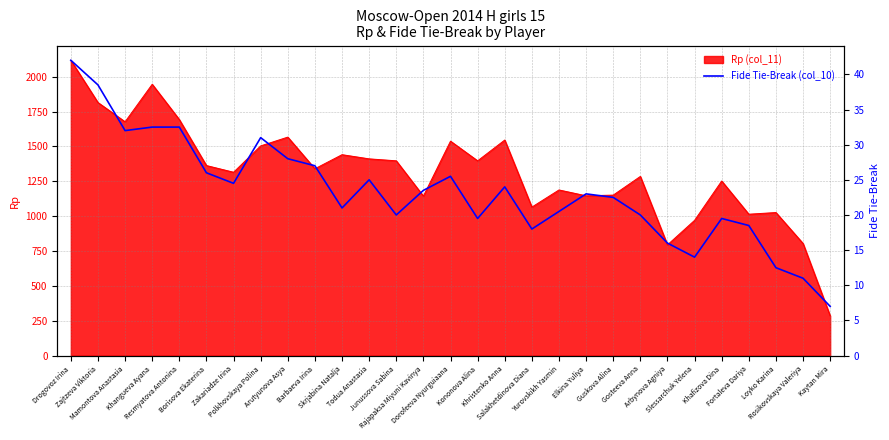

Which has a higher value, Elkina Yuliya or Kaytan Mira?

Elkina Yuliya